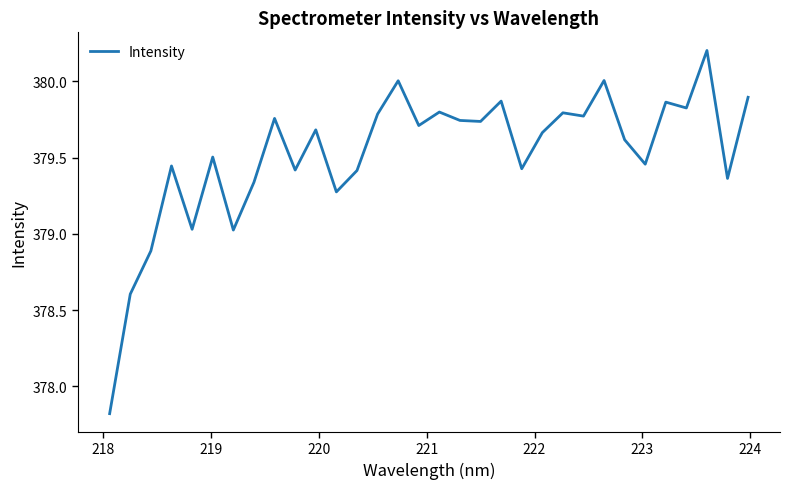

What is the greatest value displayed?

380.2